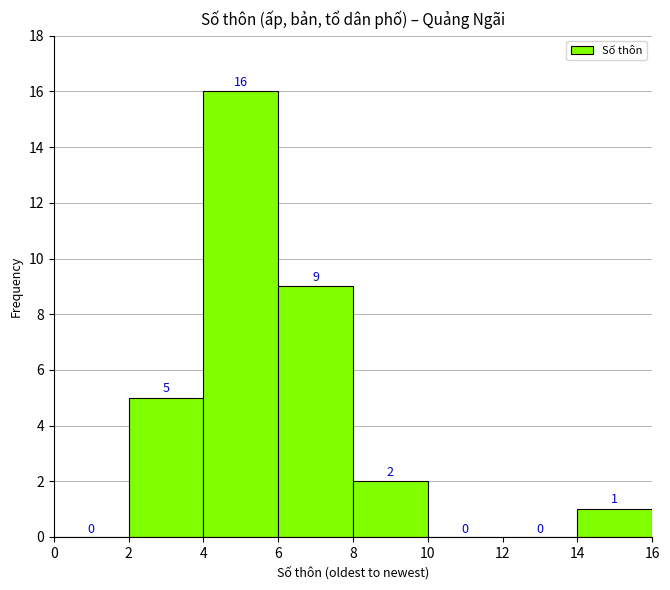

What is the height of the bar covering 8 to 10 on the x-axis?

2